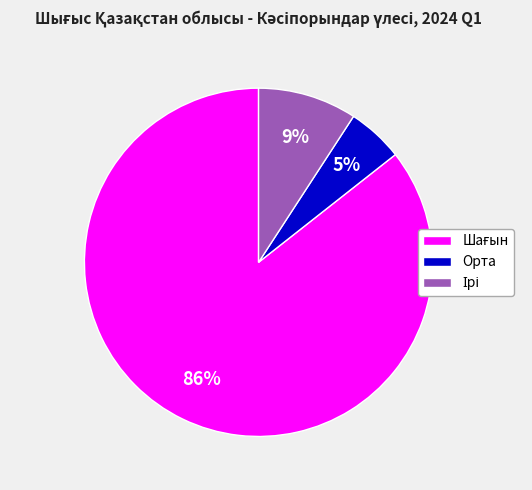

To the nearest percent, what is the average slice percentage?

33%